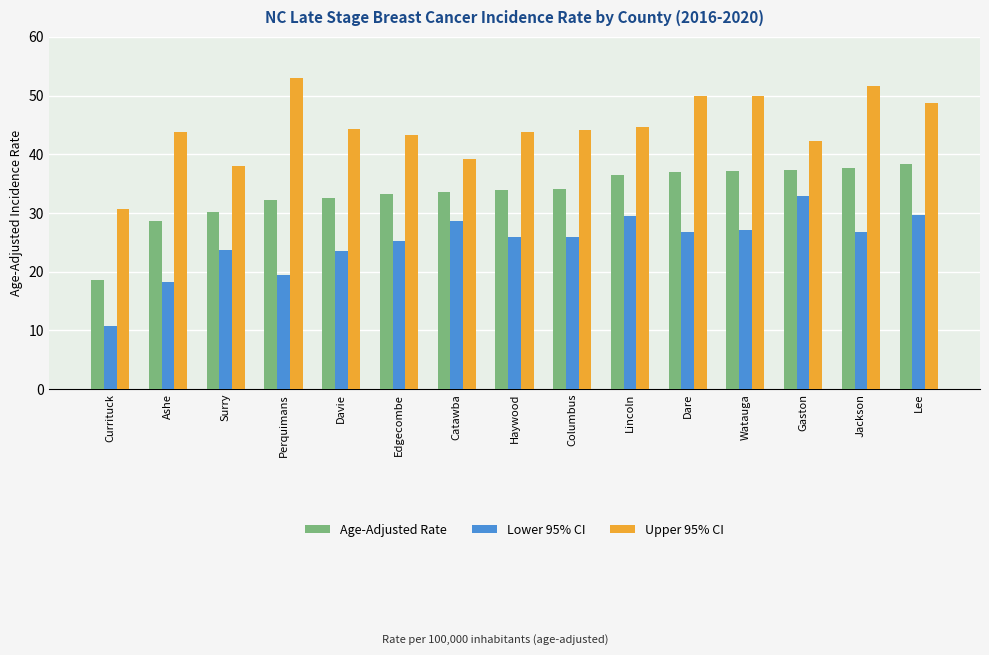

What is the label of the 1st bar from the left?

Currituck